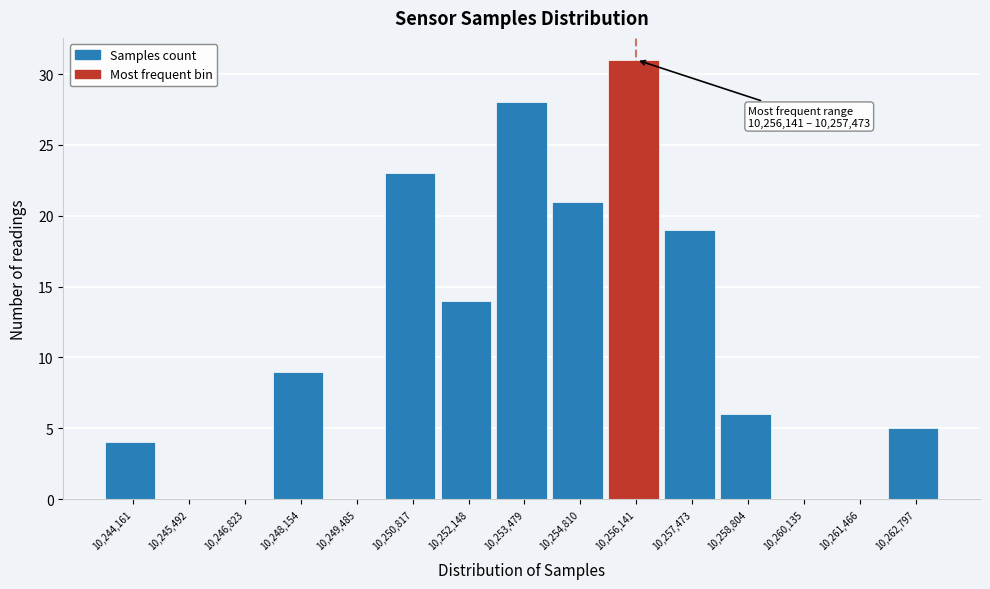

Reading left to right, what are all the values shown in this chart?

10,244,161=4	10,245,492=0	10,246,823=0	10,248,154=9	10,249,485=0	10,250,817=23	10,252,148=14	10,253,479=28	10,254,810=21	10,256,141=31	10,257,473=19	10,258,804=6	10,260,135=0	10,261,466=0	10,262,797=5